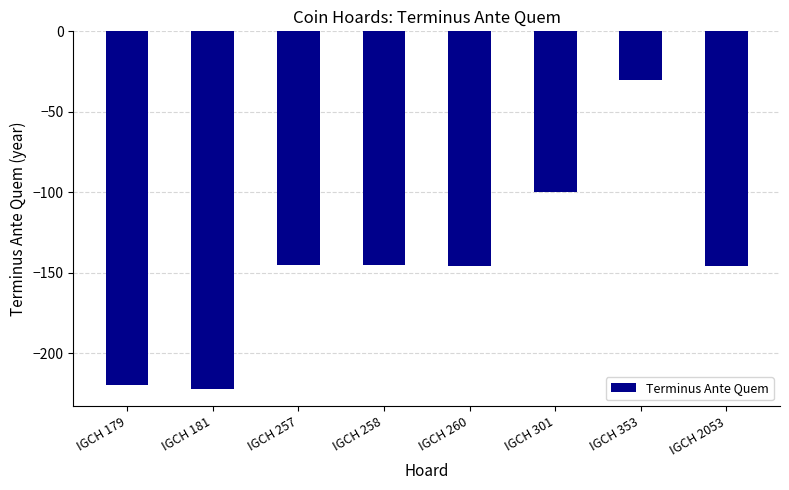

What is the sum of all values?

-1154